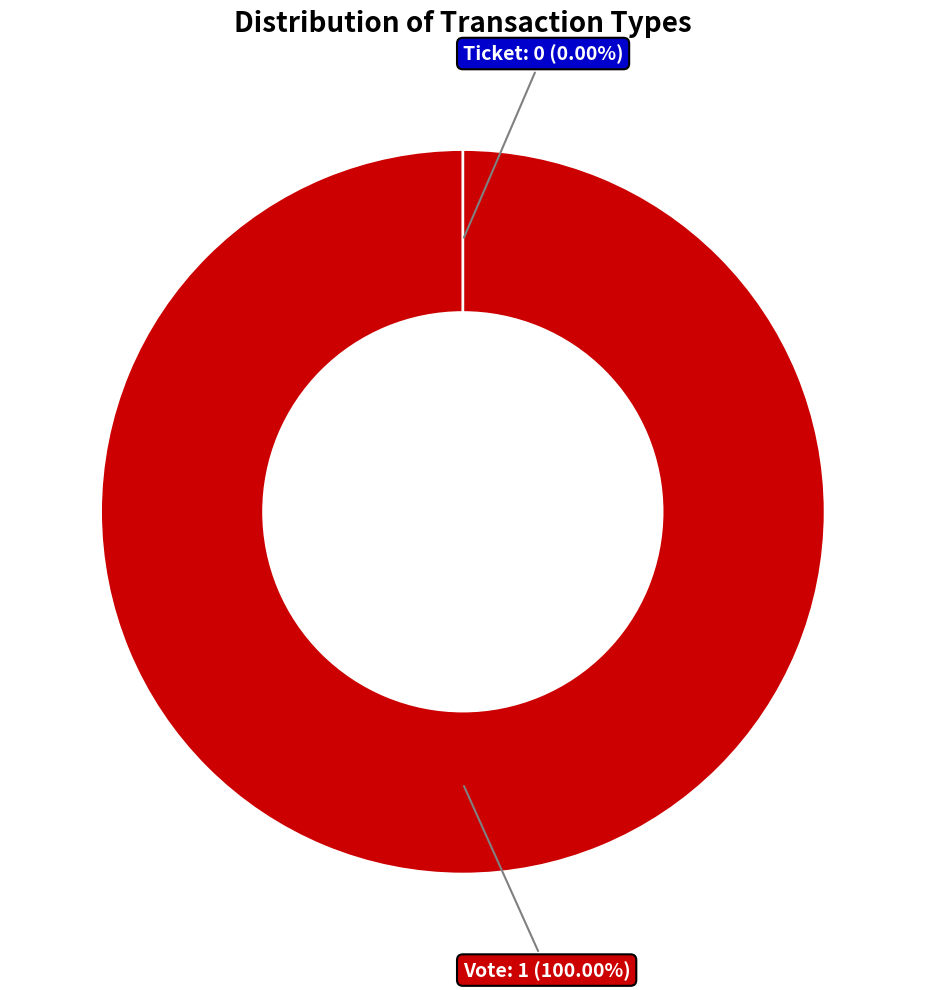

What is the largest slice in the pie chart?

Vote